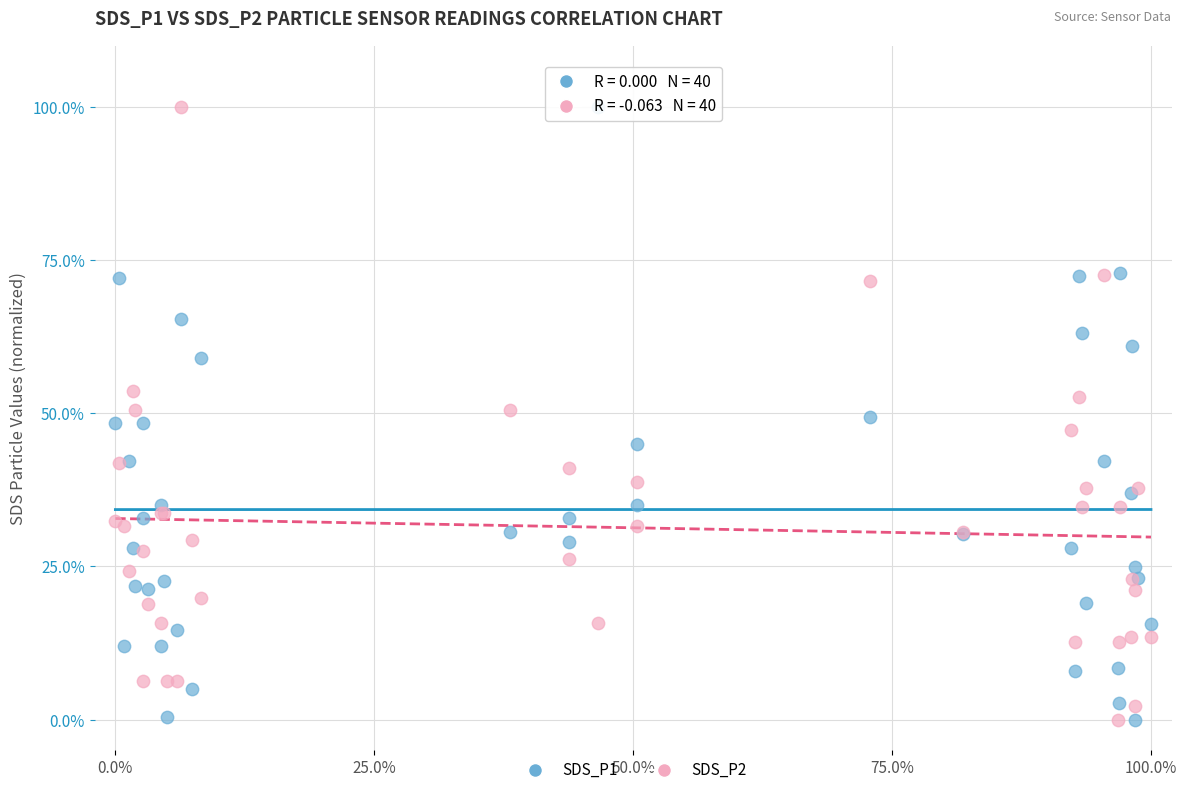

What is the X range (max minus min) for the scatter plot?

100.0